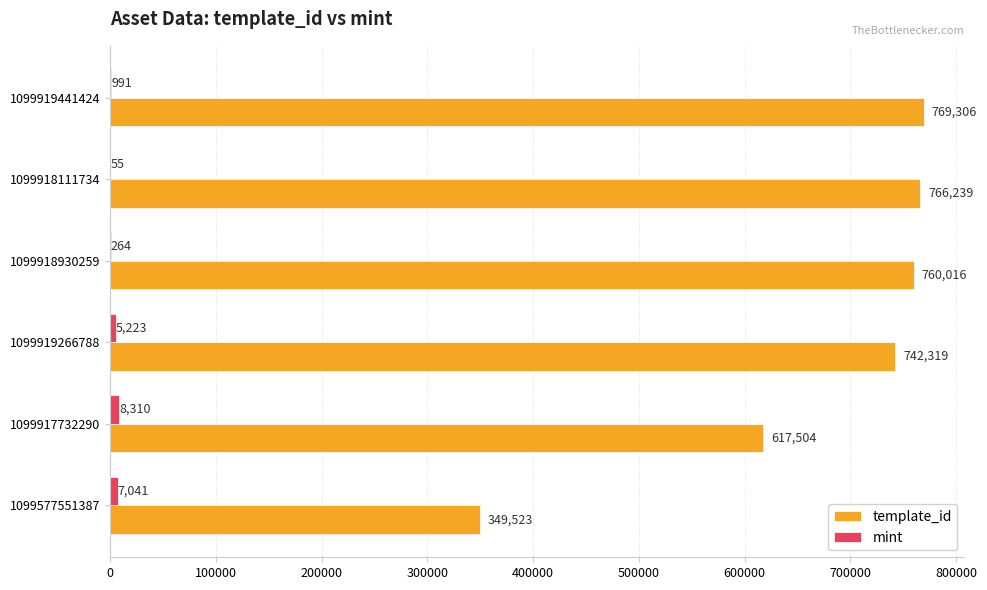

What is the sum of the mint values at 1099577551387 and 1099919266788?

12264